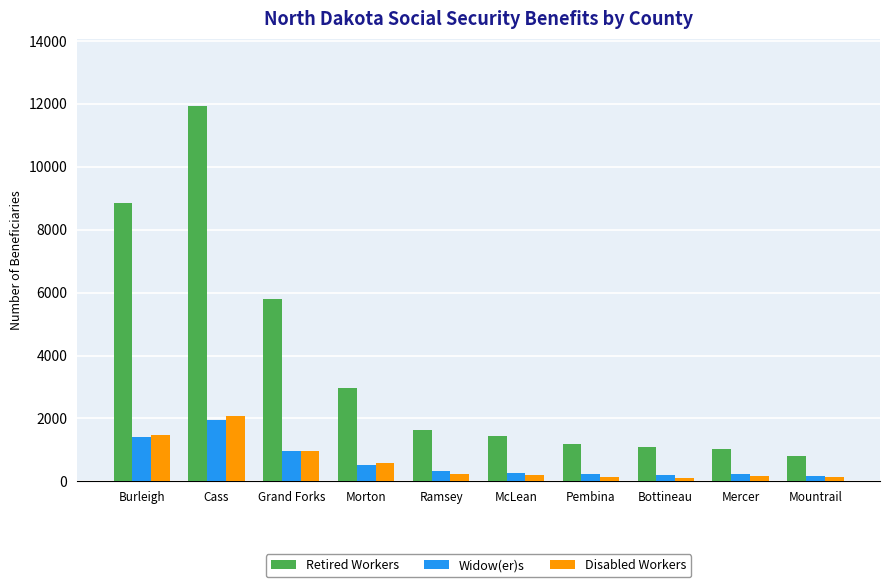

At how many categories does at least one series exceed 901?

9